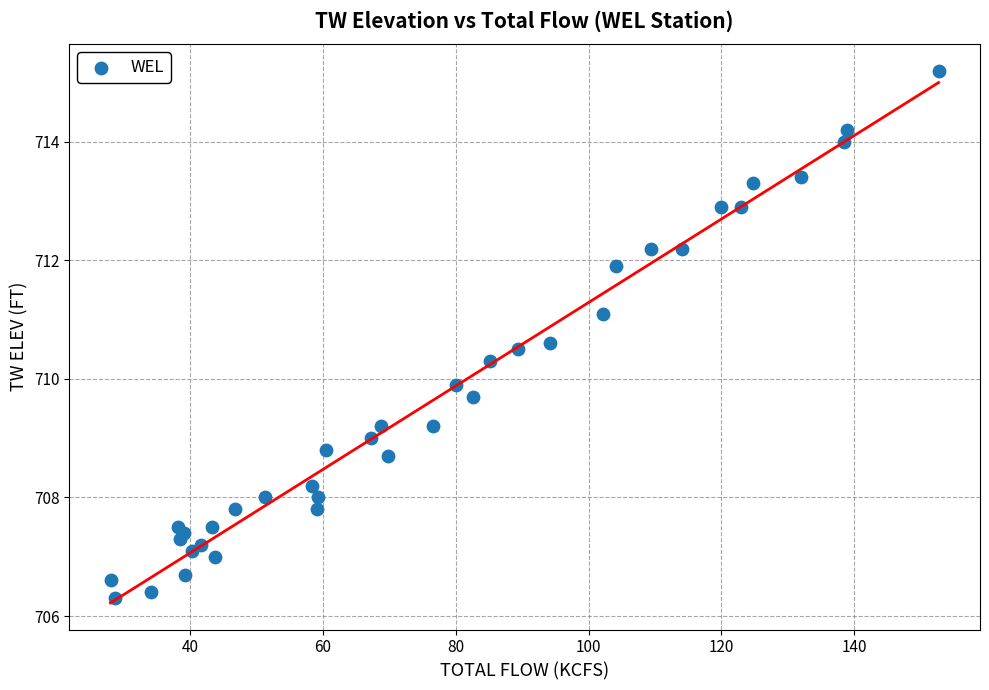

What is the range of Y values (max minus min)?

8.9